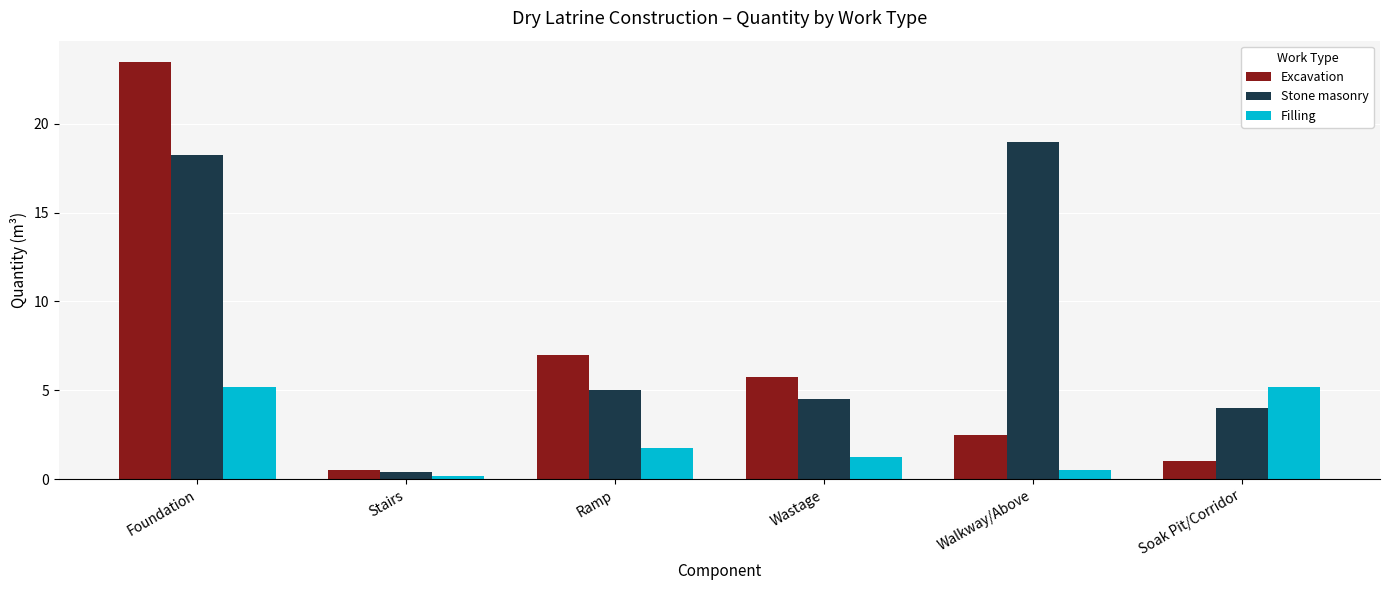

Which series has the widest spread of values?

Excavation